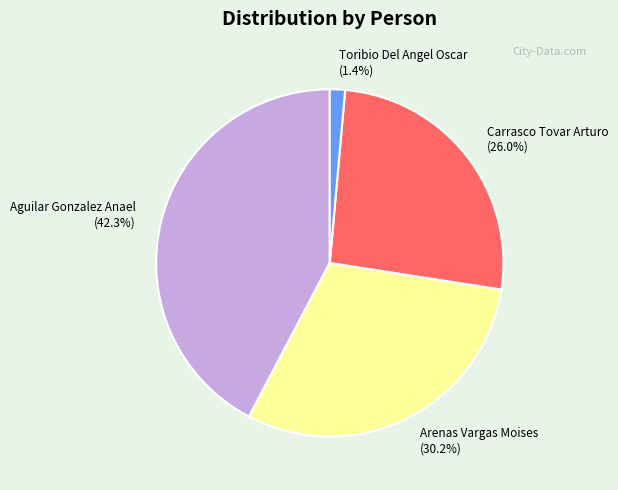

Is the sum of Arenas Vargas Moises and Aguilar Gonzalez Anael greater than half?

Yes